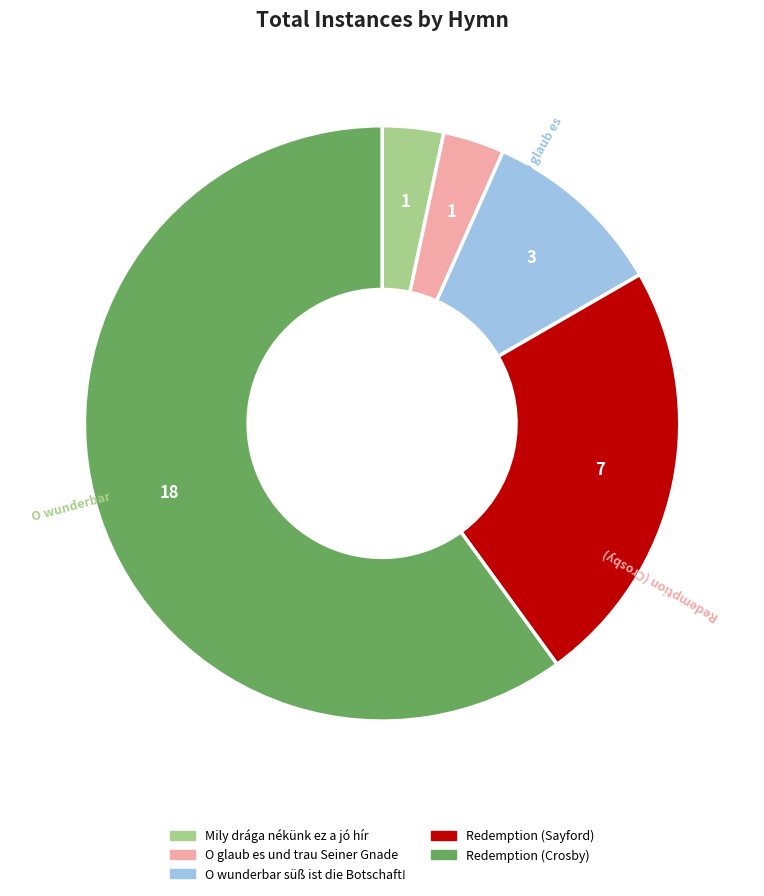

To the nearest percent, what is the average slice percentage?

20%